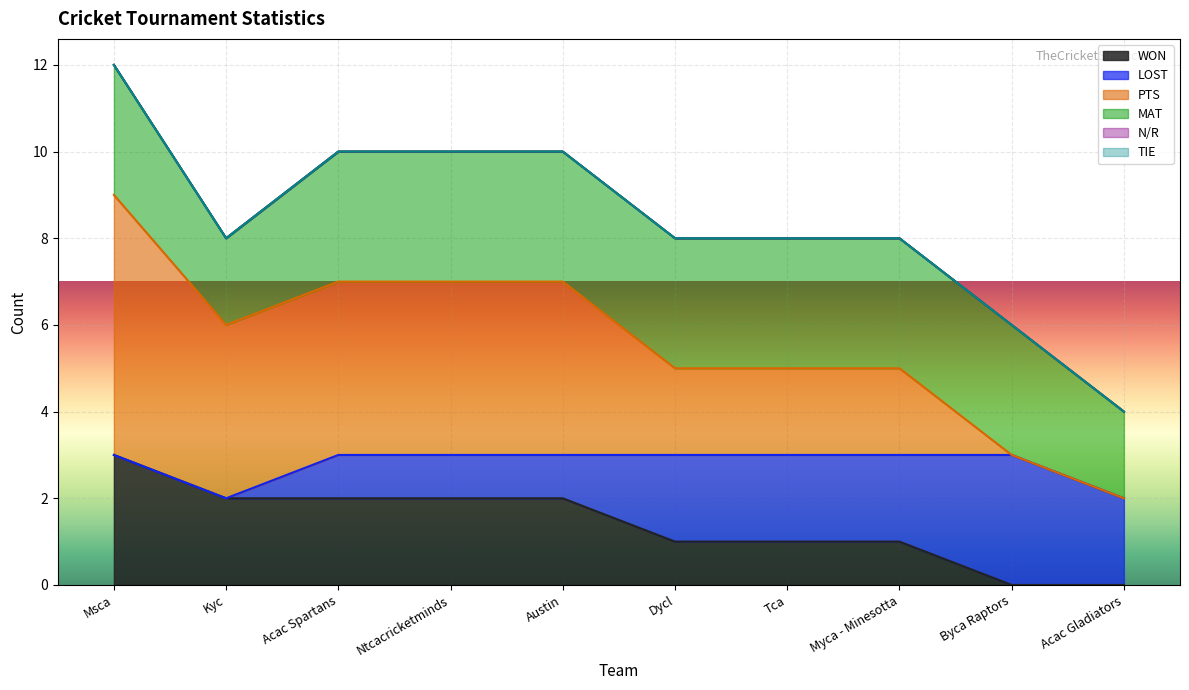

The value of MAT at Austin is 2. True or false?

False